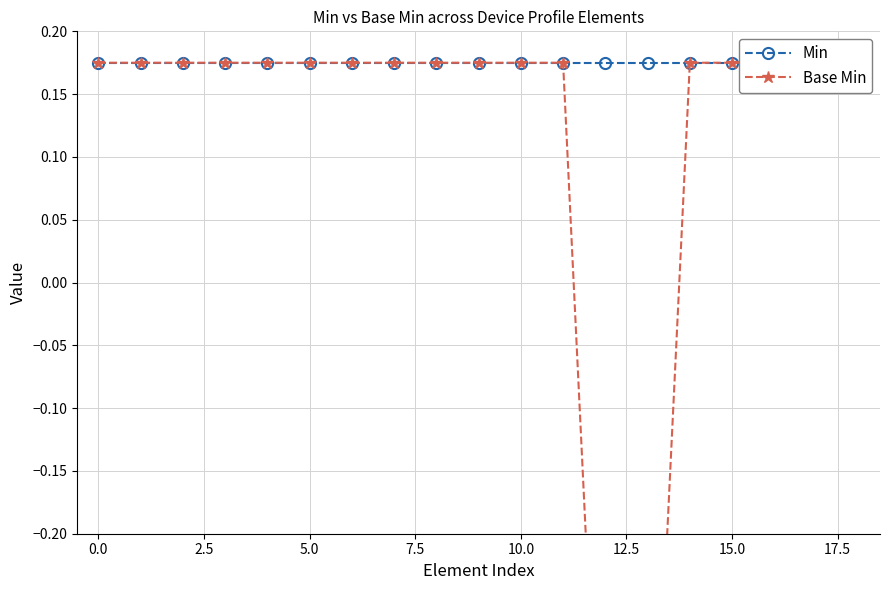

True or false: Base Min and Min cross at least once.

False